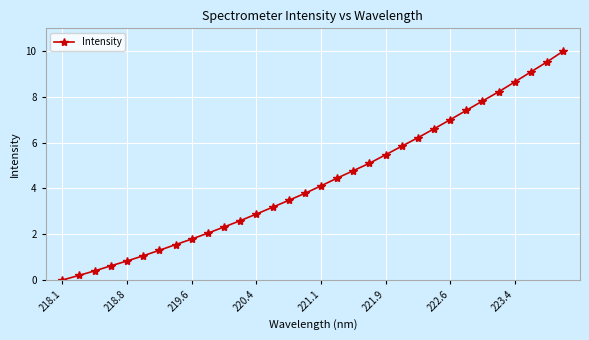

True or false: the data has more than 2 interior local peaks.

False